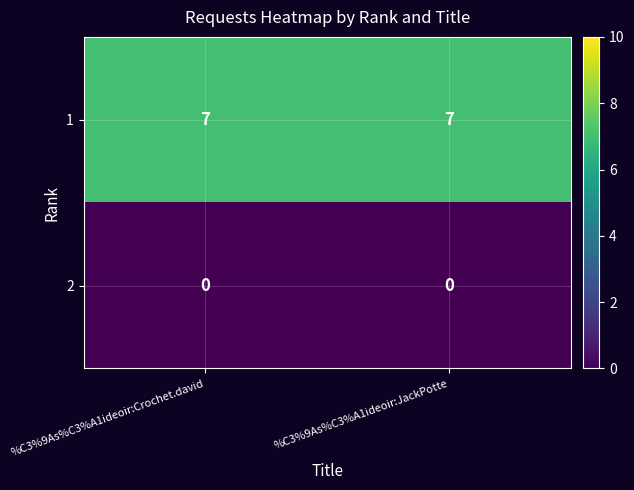

What is the minimum value for 1?

7